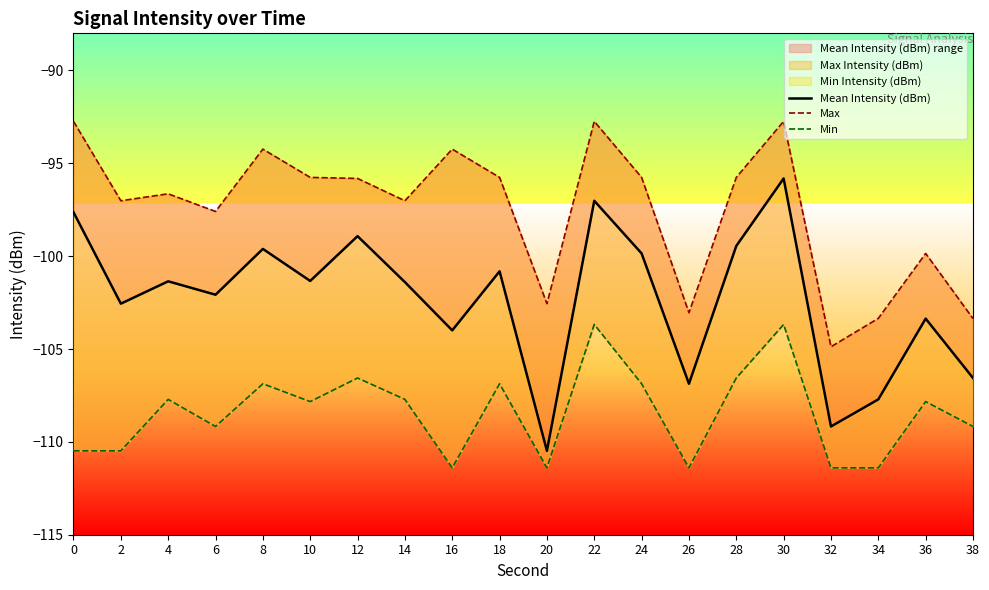

What value does the Max series have at 6?

-97.6